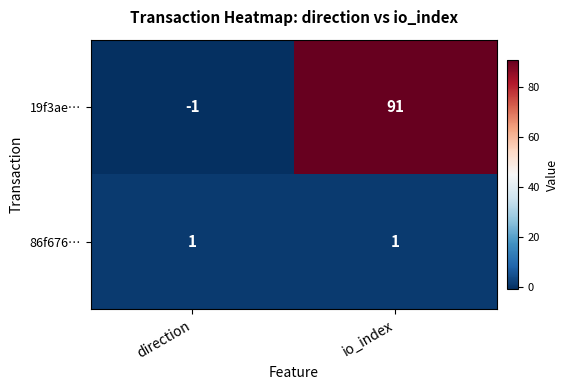

Which series has the largest total across all categories?

19f3ae…